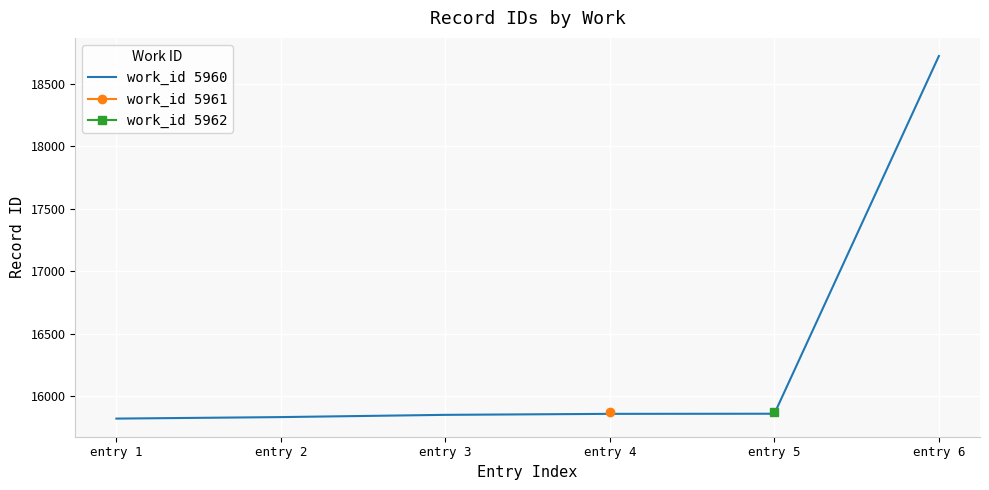

What is the smallest value displayed?

15819